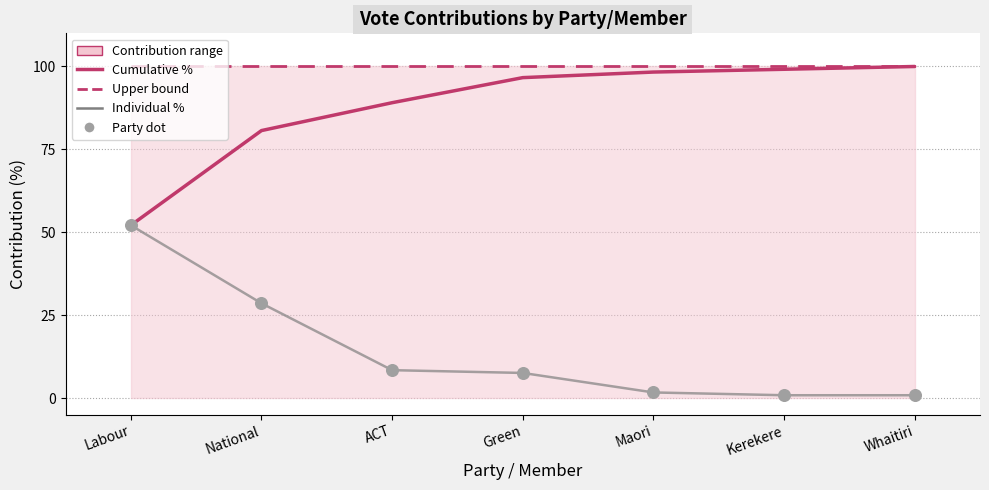

What is the total value across all series at Green?

204.2